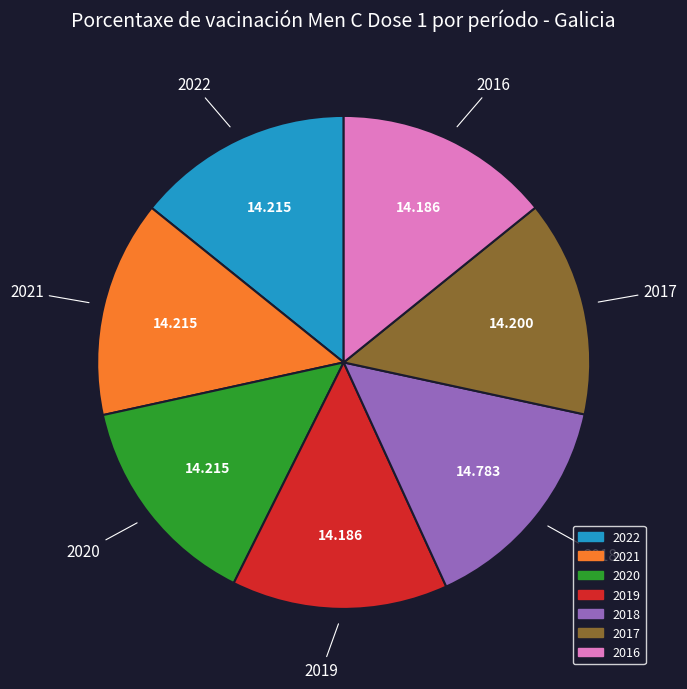

Is there any slice that represents more than half of the pie?

No